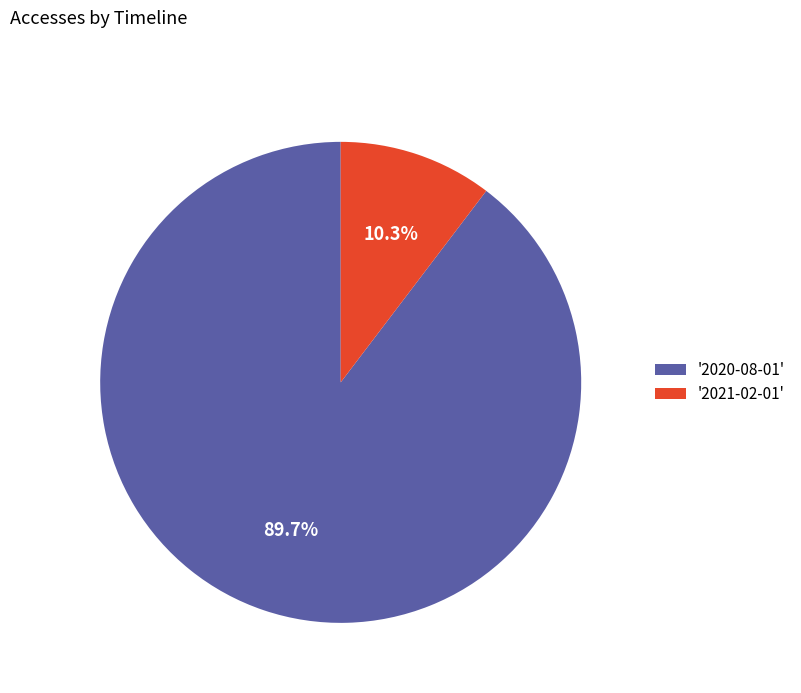

Which category accounts for the majority?

'2020-08-01'